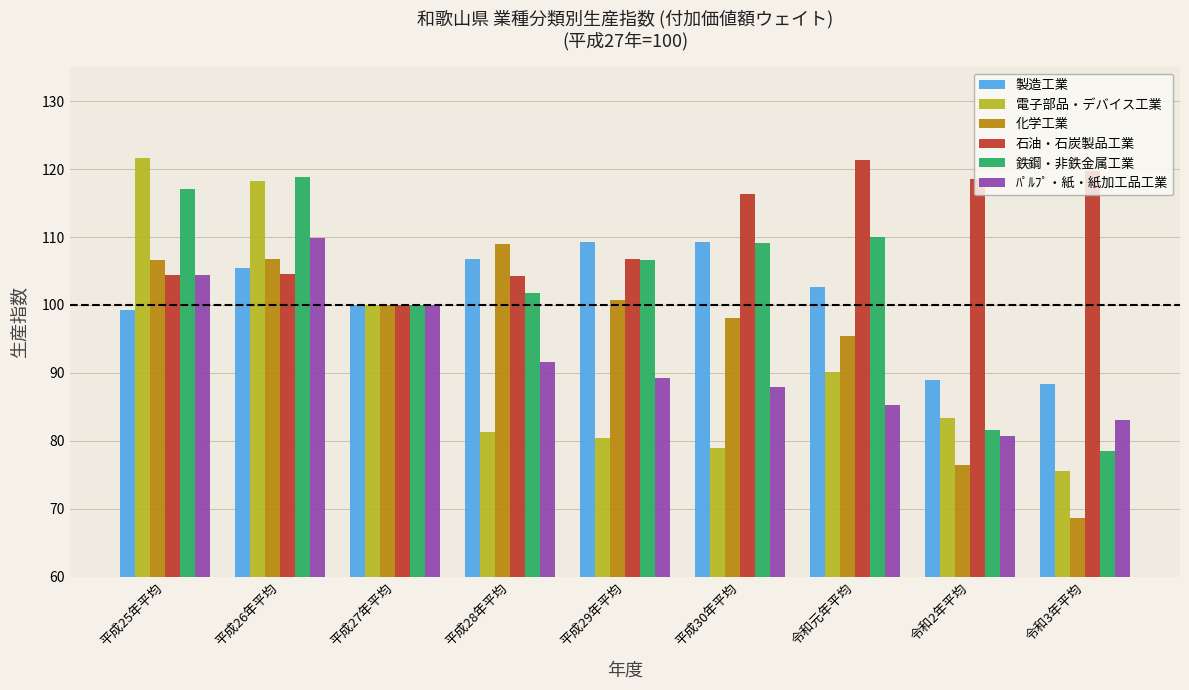

True or false: 鉄鋼・非鉄金属工業 has a value of 126.5 at 令和2年平均.

False